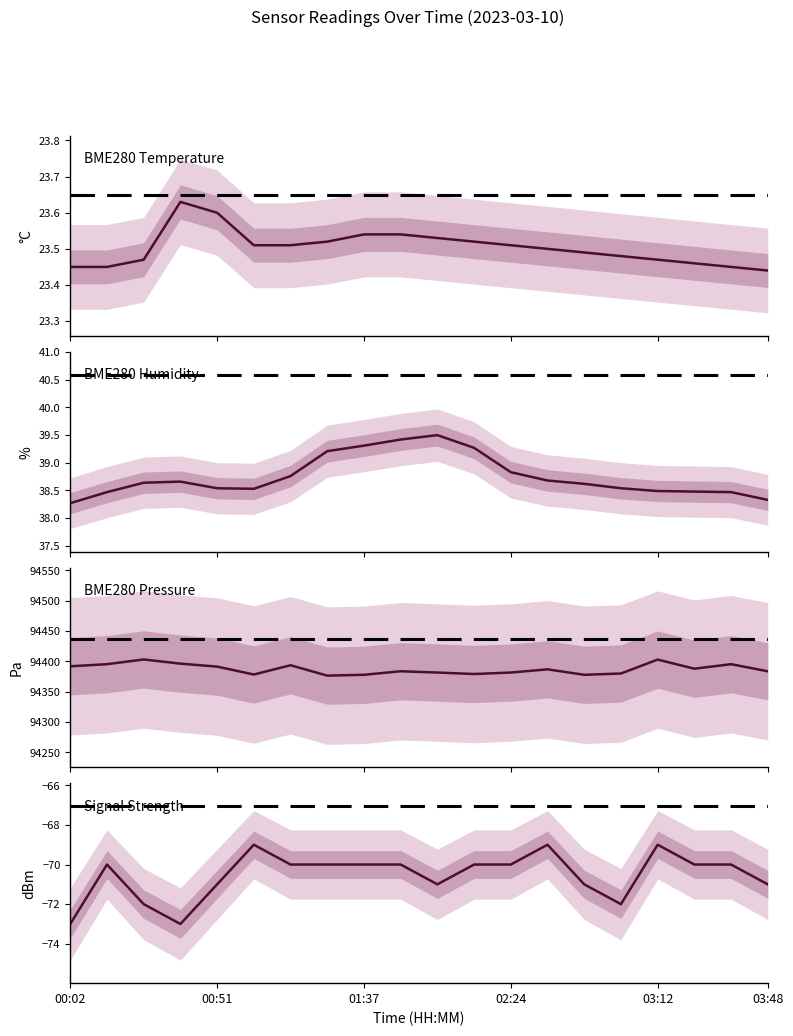

How many lines are shown in the chart?

4